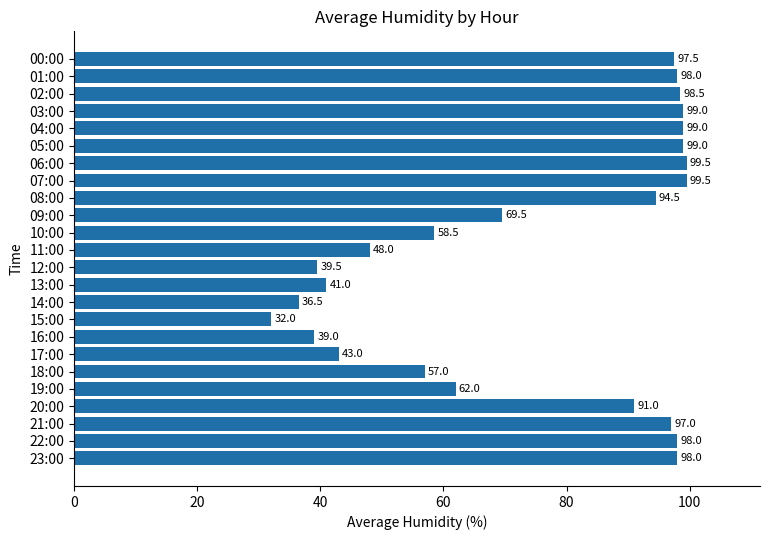

What position from the top is 18:00?

19